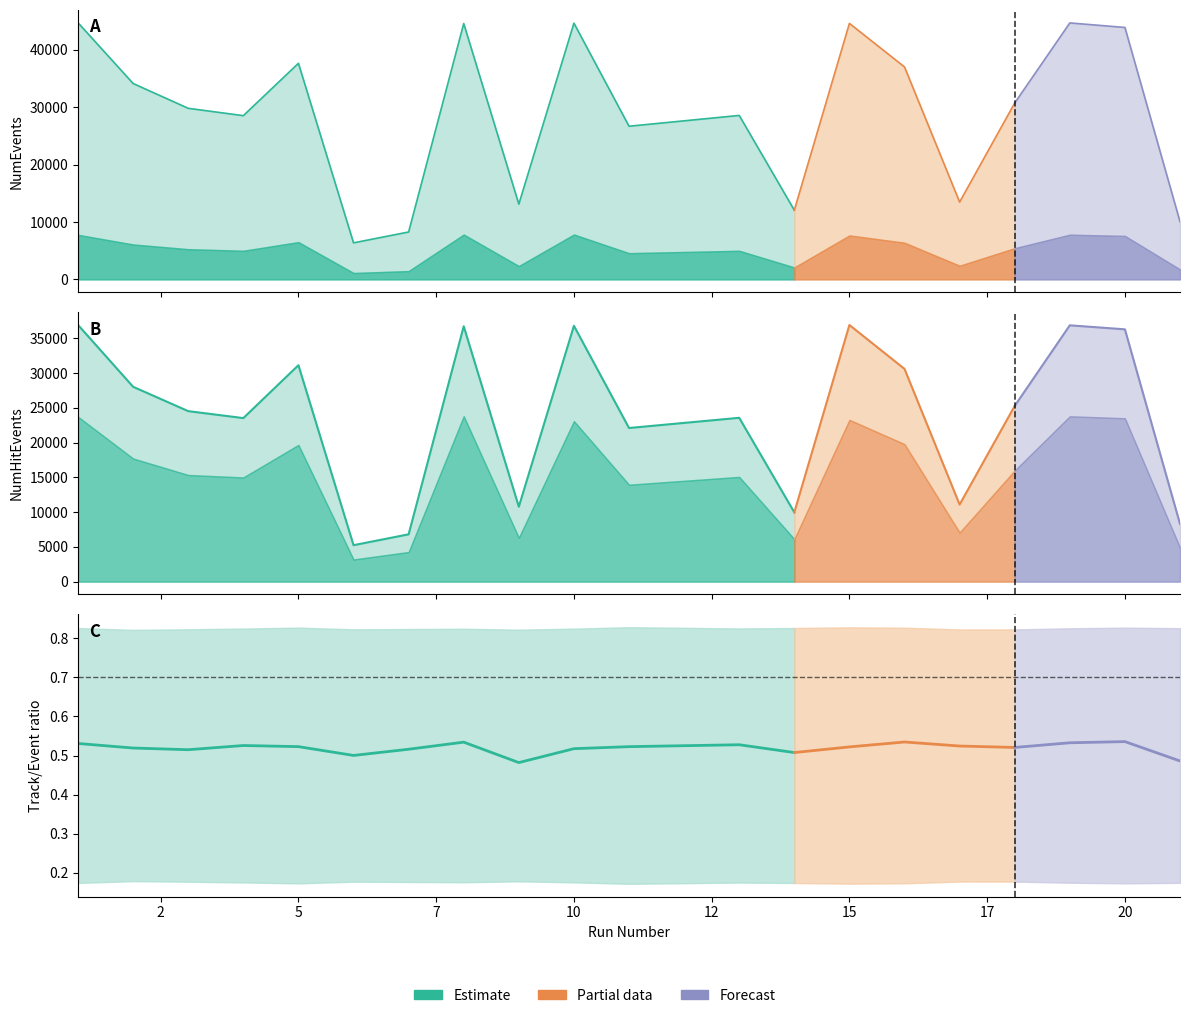

True or false: NumEvents has a value of 43903 at 20.

True